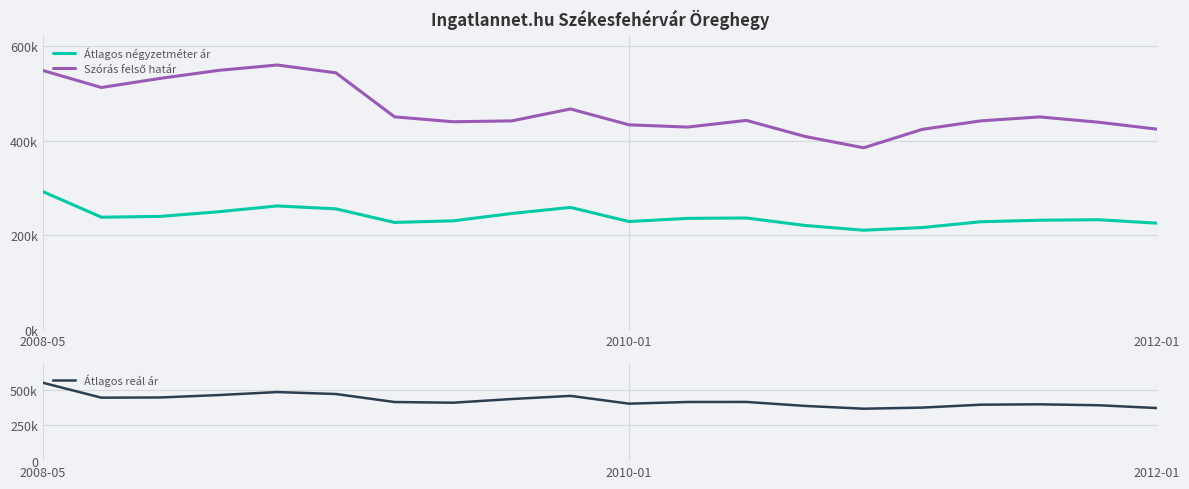

How many data points in Átlagos négyzetméter ár are above 235971?

9